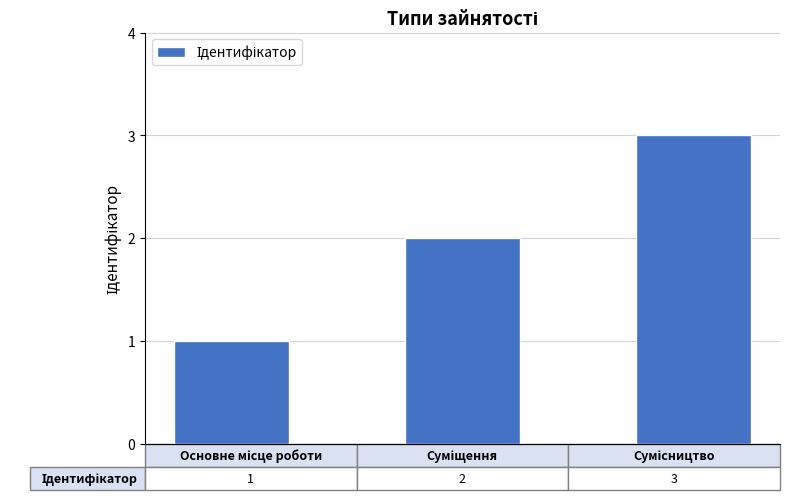

What is the sum of all values?

6